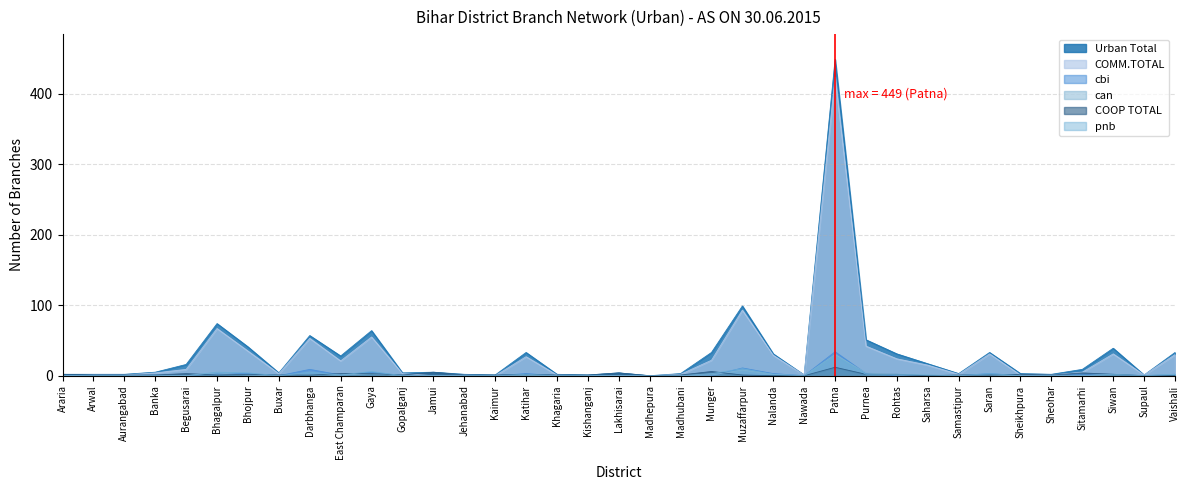

What is the total value across all series at Siwan?

78